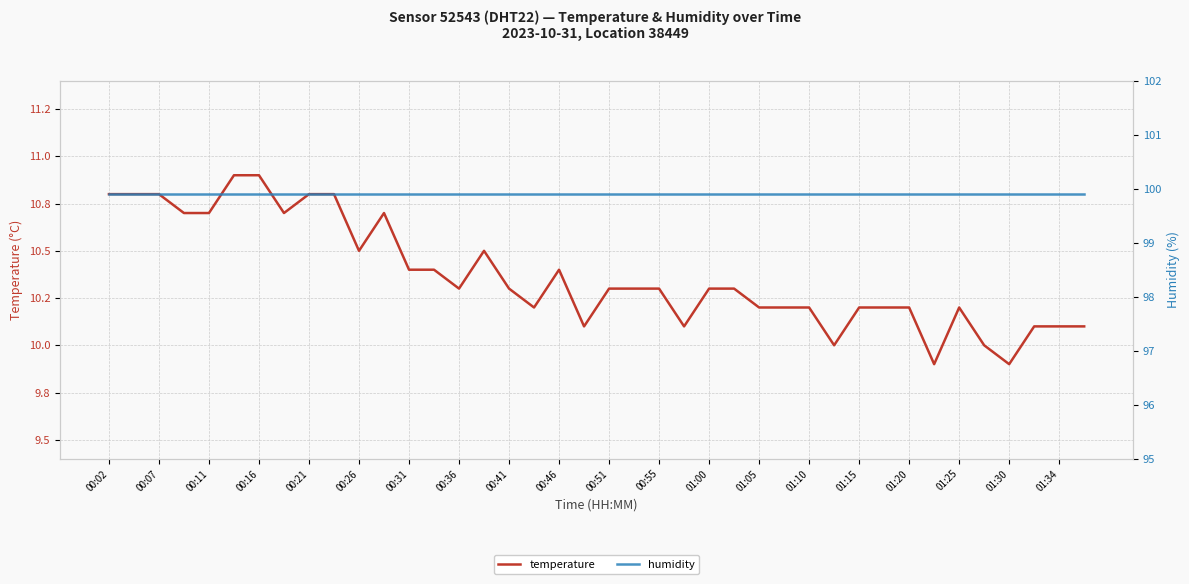

Which category has the lowest value in the temperature series?

33